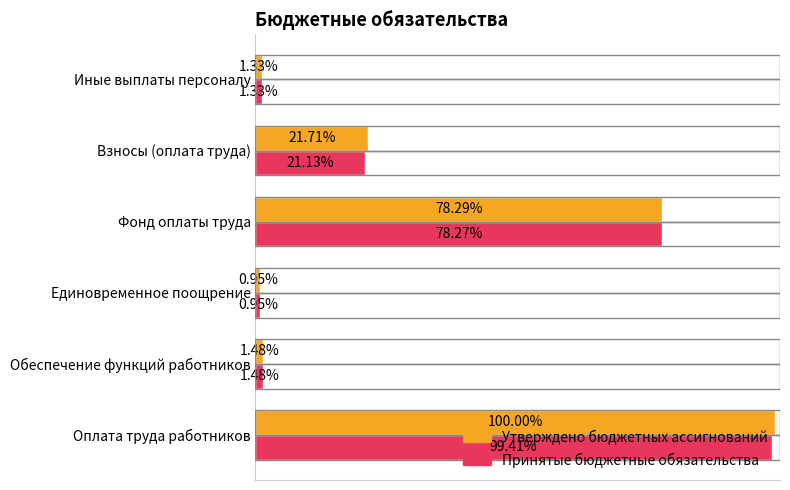

Reading right to left, extract all data points from this chart.

Утверждено бюджетных ассигнований: 789900.0	12871300.0	46428700.0	561640.8	879200.0	59300000.0
Принятые бюджетные обязательства: 789793.2	12532236.5	46415991.0	561640.8	879072.6	58948227.4